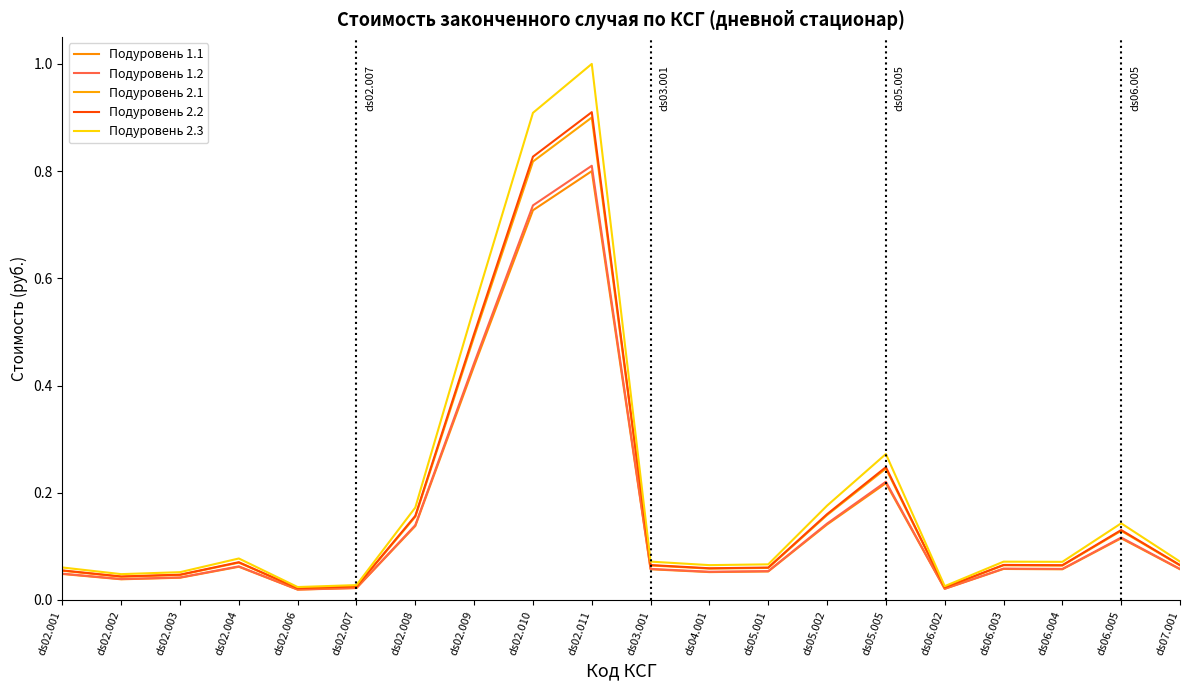

List the series in order of their peak value, highest first.

Подуровень 2.3, Подуровень 2.2, Подуровень 2.1, Подуровень 1.2, Подуровень 1.1